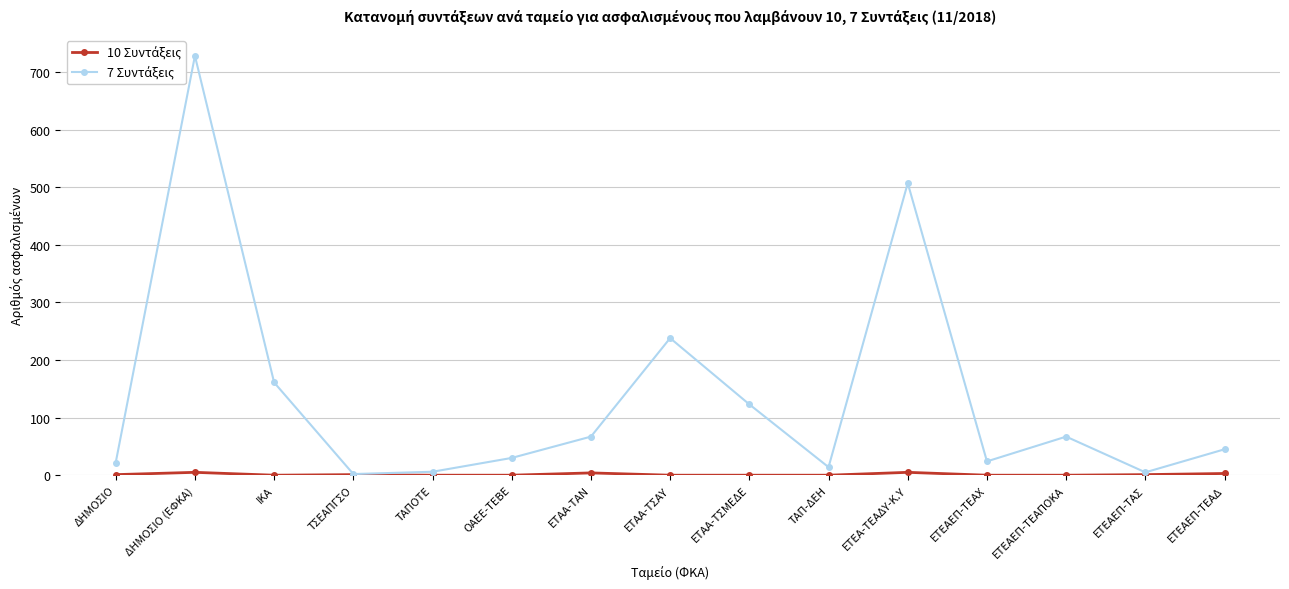

What is the label of the 12th point from the left?

ΕΤΕΑΕΠ-ΤΕΑΧ